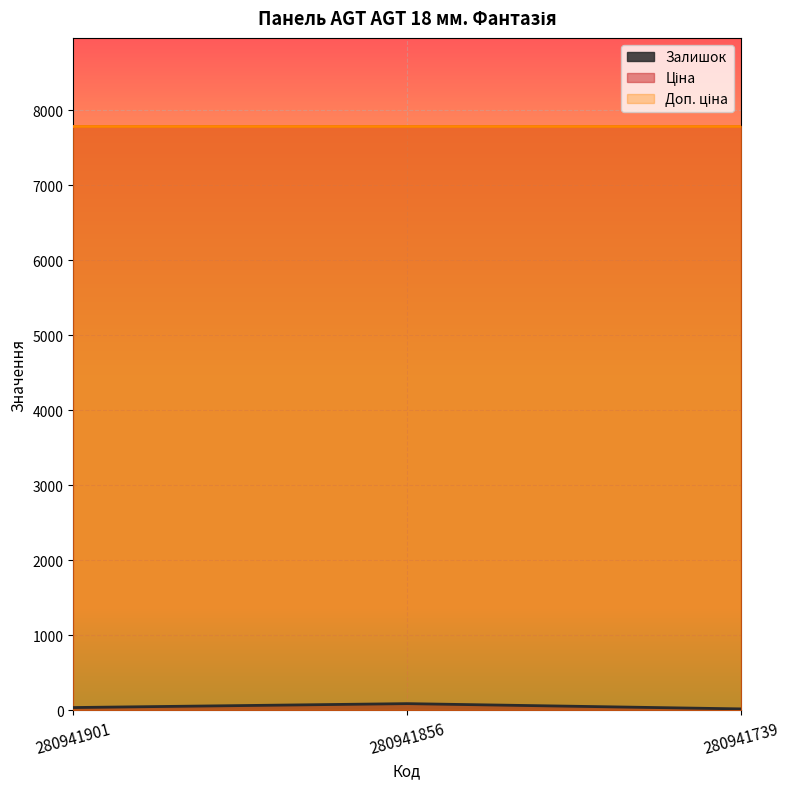

What is the value of the Ціна point at the 1st from the left?

7792.9